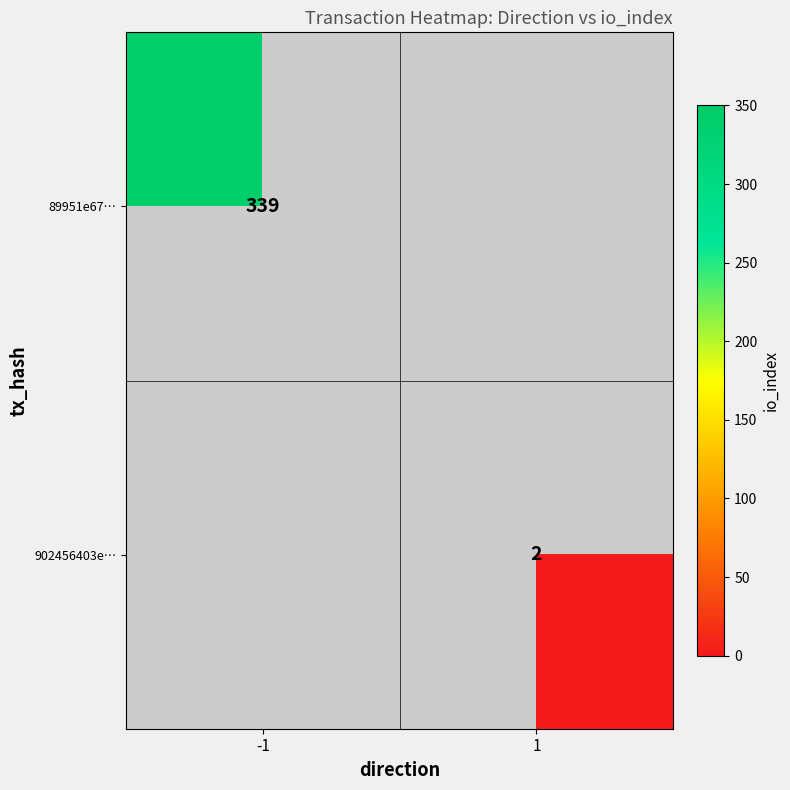

What is the minimum value shown in the chart?

2.0